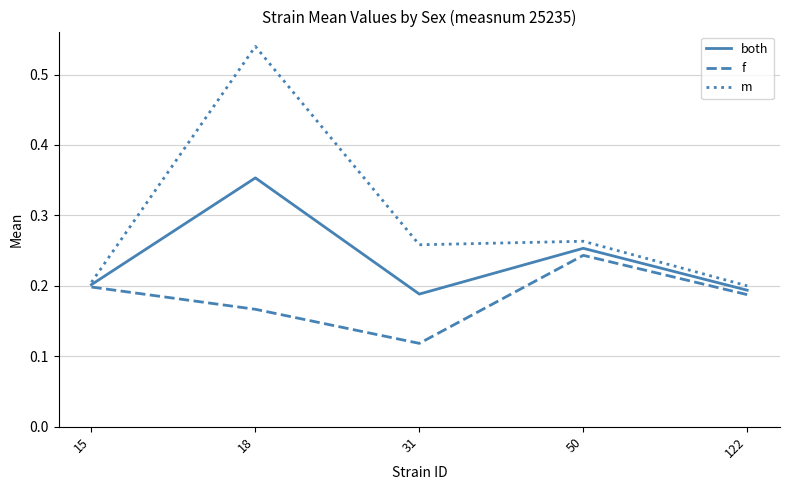

Count the number of data series in this chart.

3